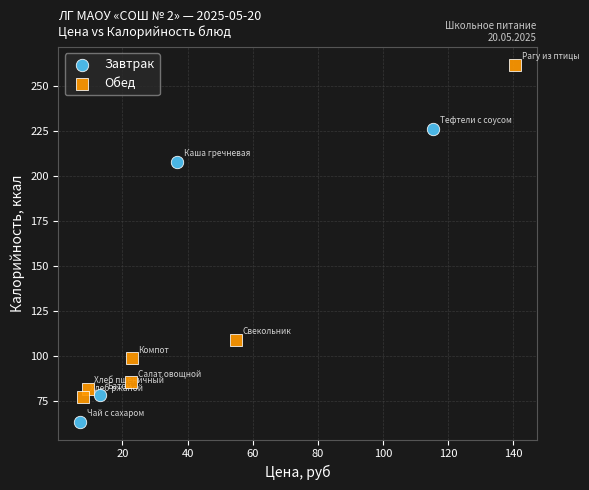

Which series contains the lowest Y value?

Завтрак